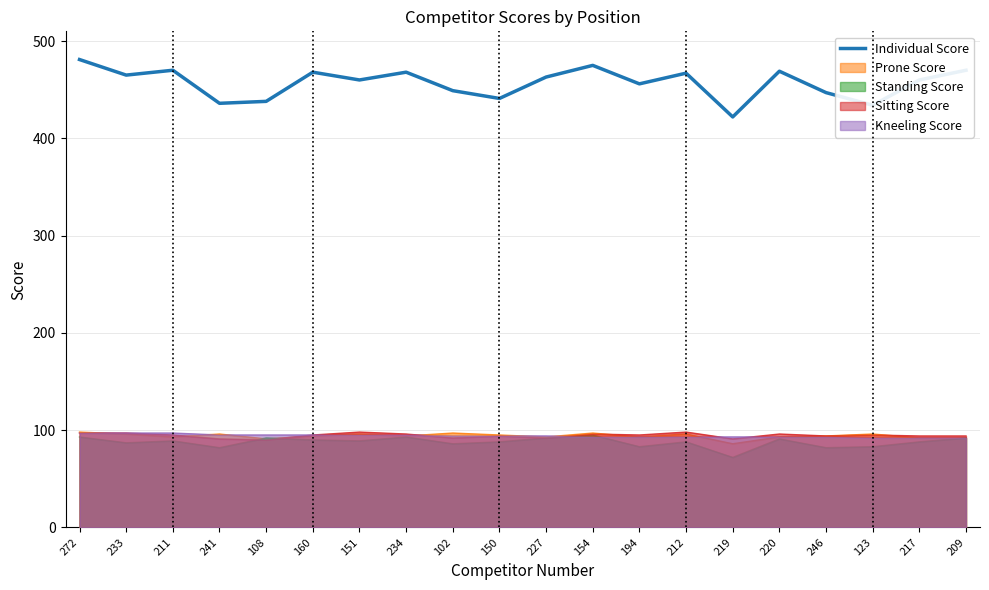

What is the change in value from 211 to 102?

-21